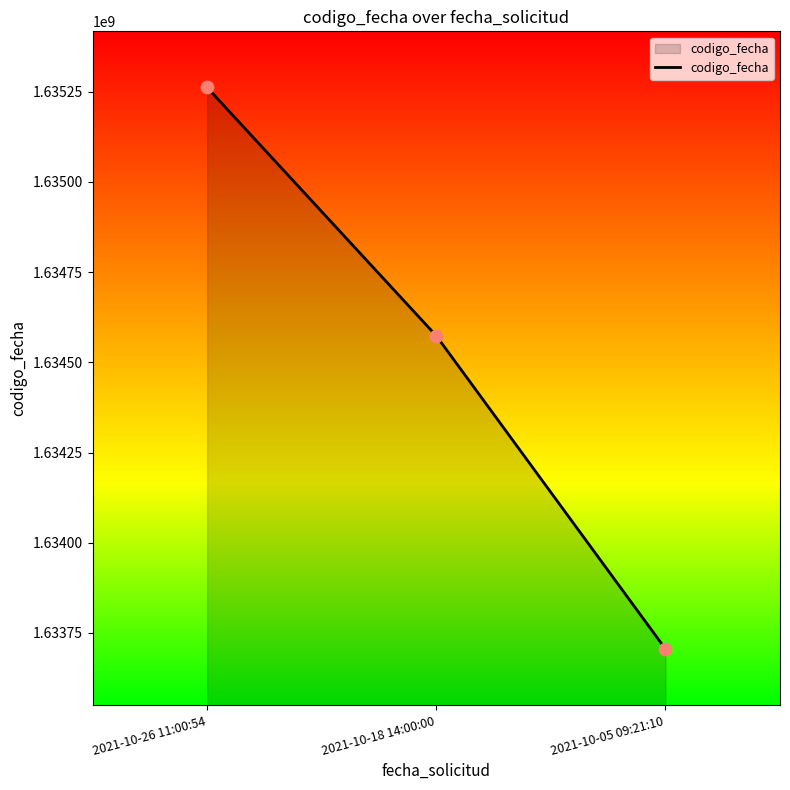

What is the ratio of the value at 2021-10-18 14:00:00 to the value at 2021-10-05 09:21:10?

1.0